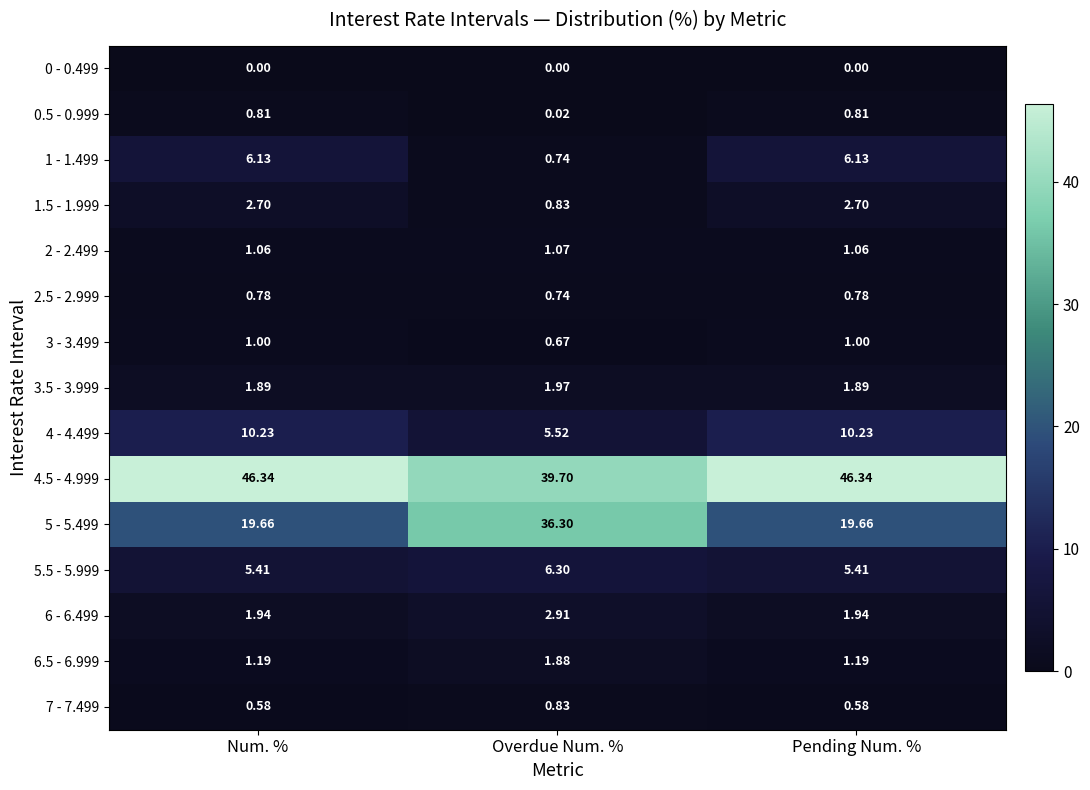

Which series has the largest total across all categories?

4.5 - 4.999